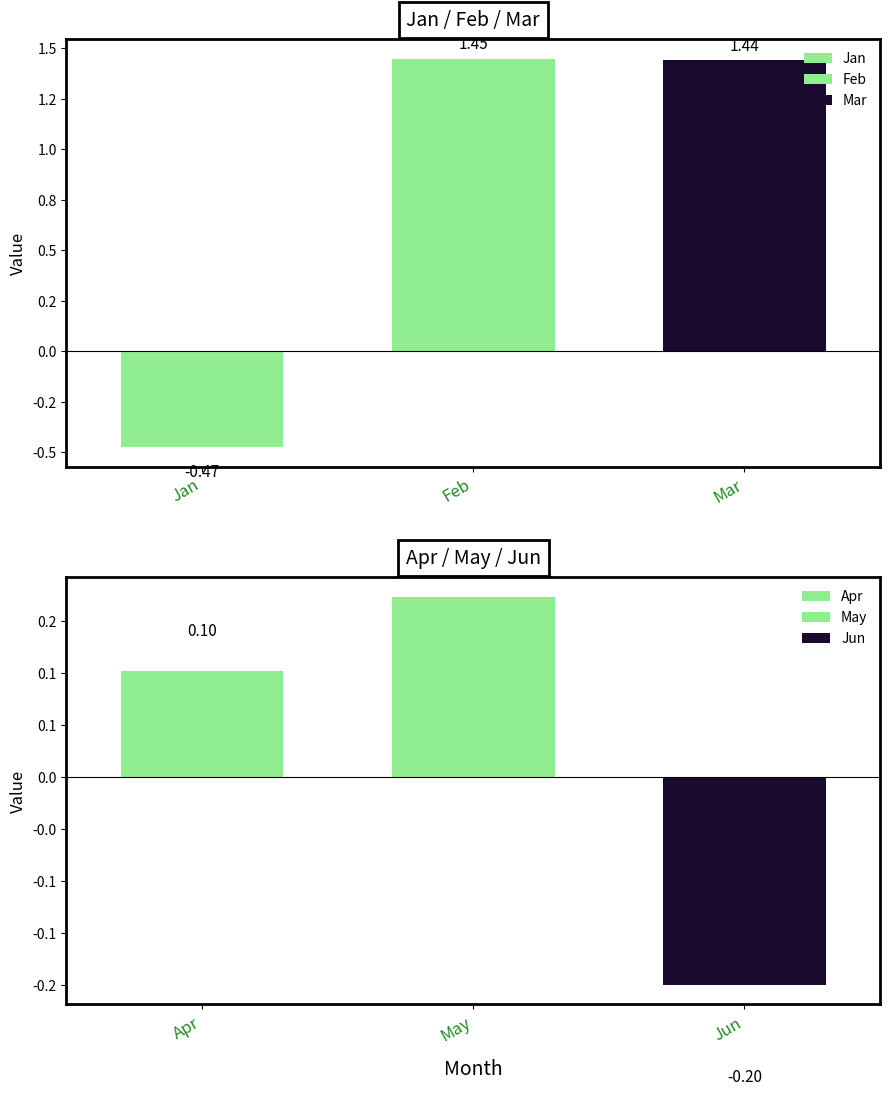

What is the average value of the Jun series?

-0.2